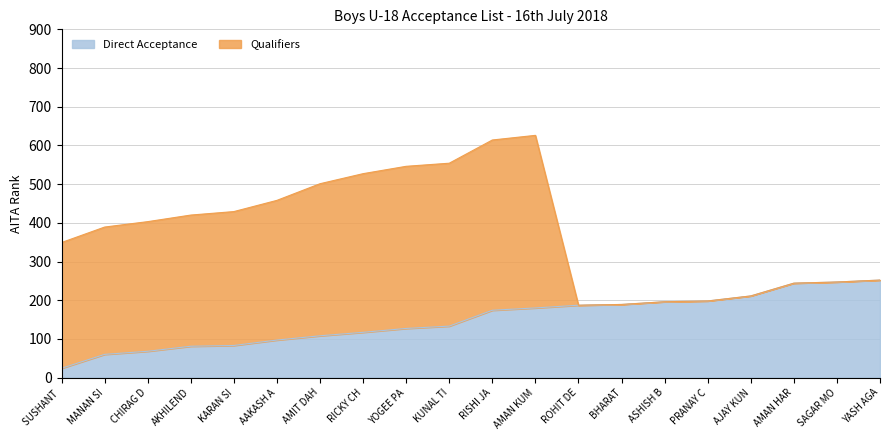

Does the chart have visible grid lines?

Yes